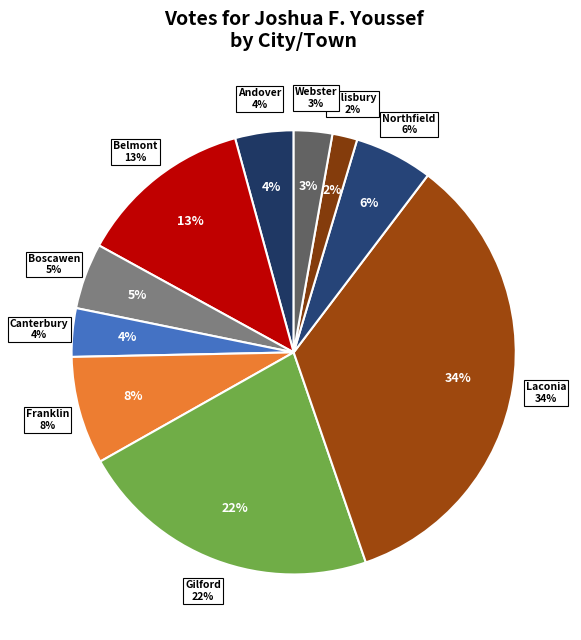

To the nearest percent, what portion does Gilford represent?

22%